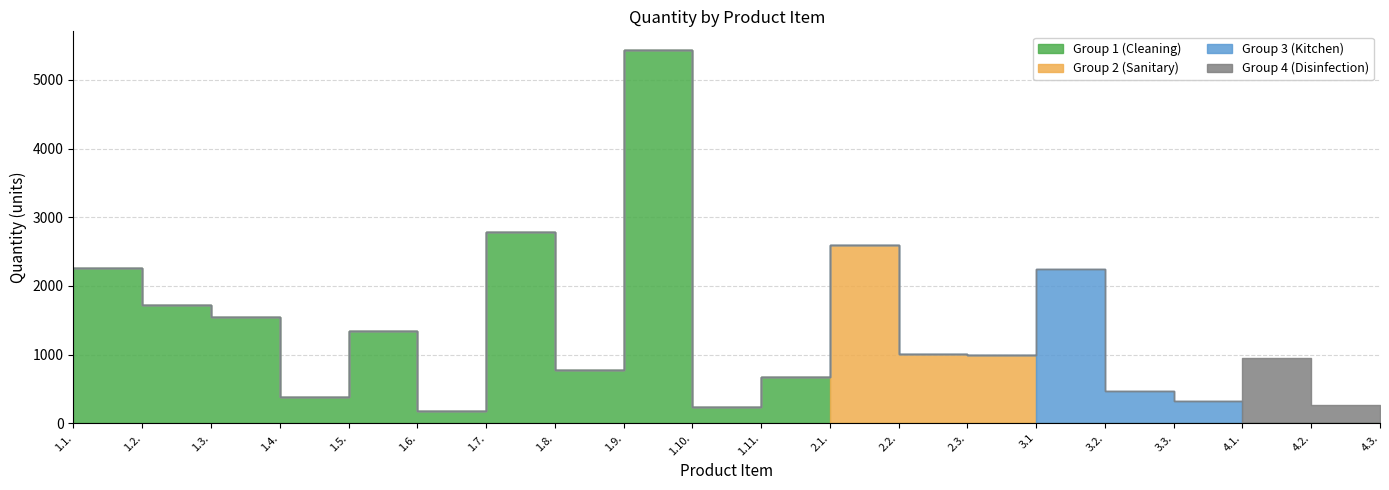

True or false: Group 3 (Kitchen) and Group 1 (Cleaning) intersect in this chart.

False